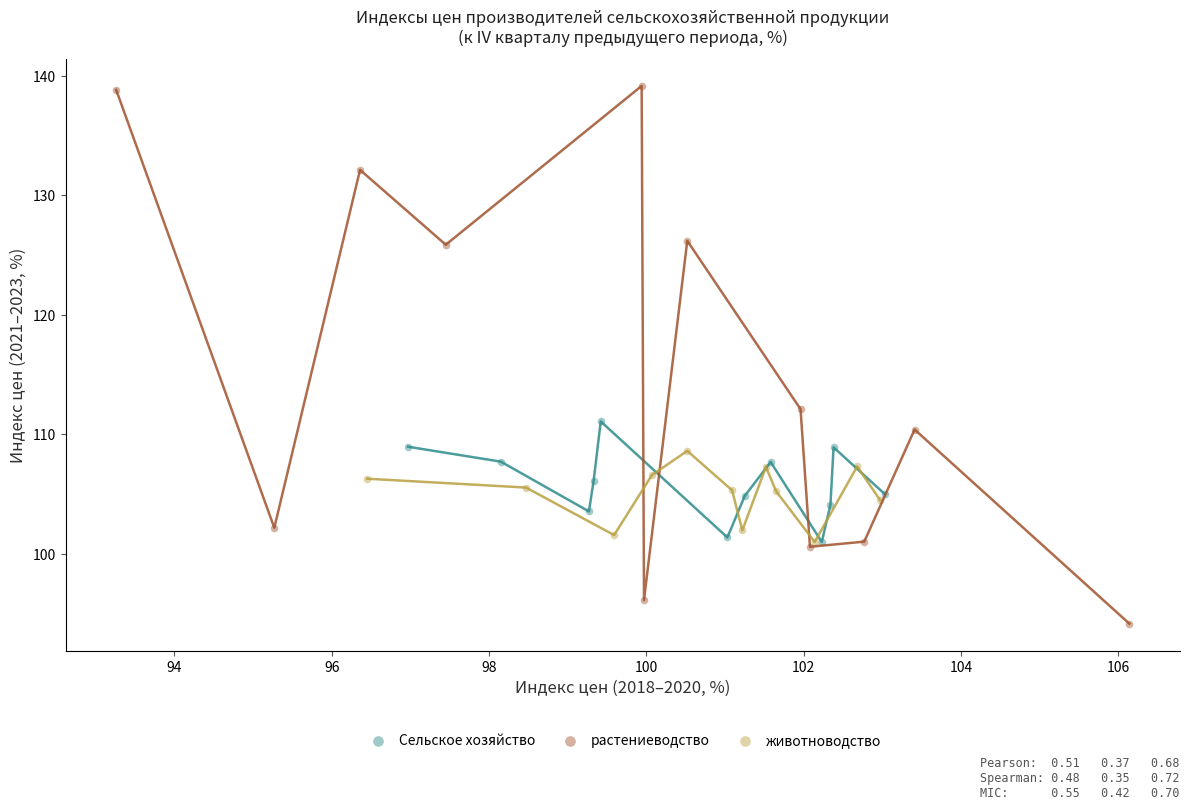

What are all the series names shown in the legend?

Сельское хозяйство, растениеводство, животноводство